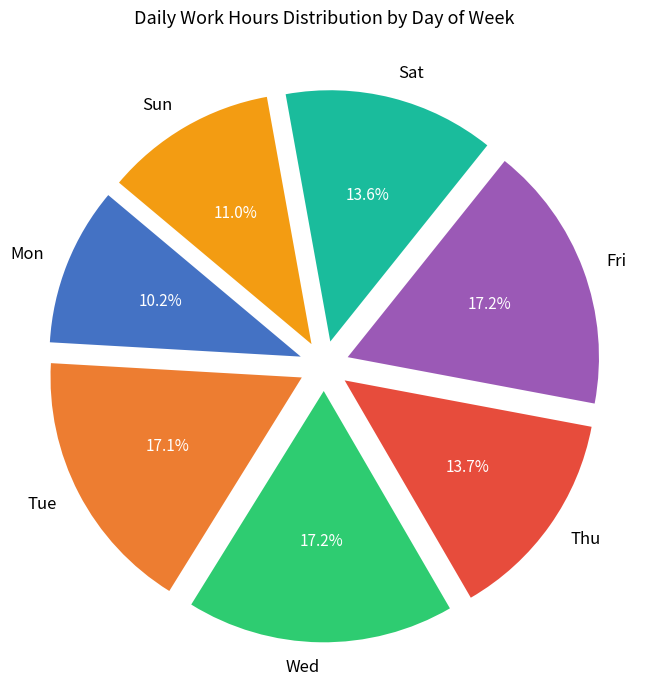

Approximately how many times larger is the value at Thu compared to Tue?

0.8